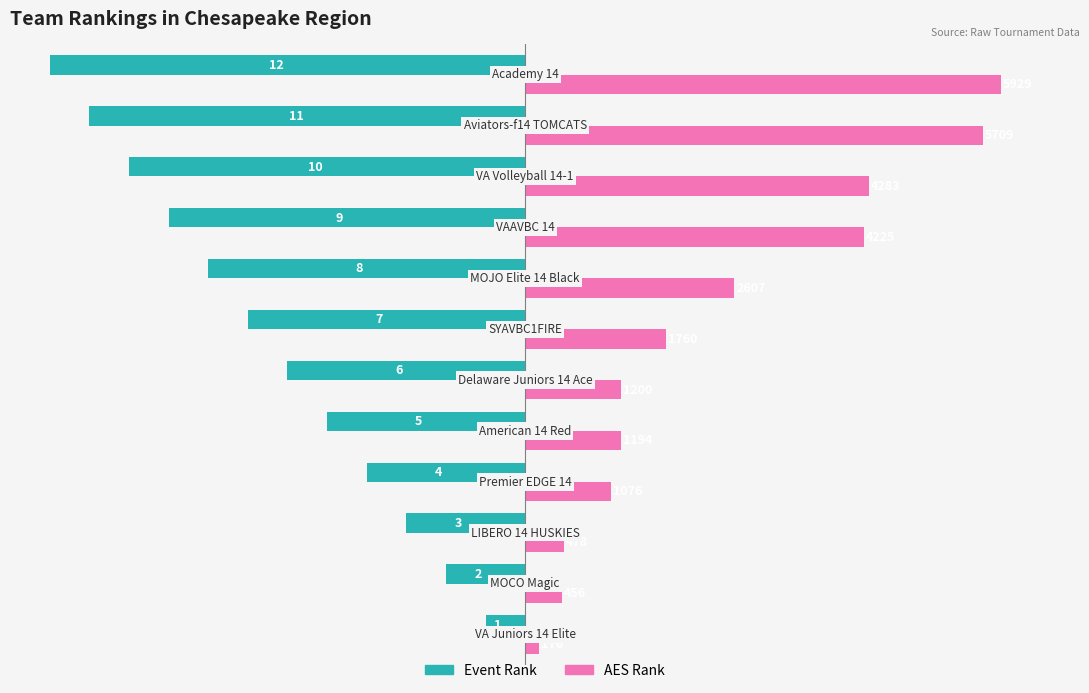

How many groups of bars are there?

12